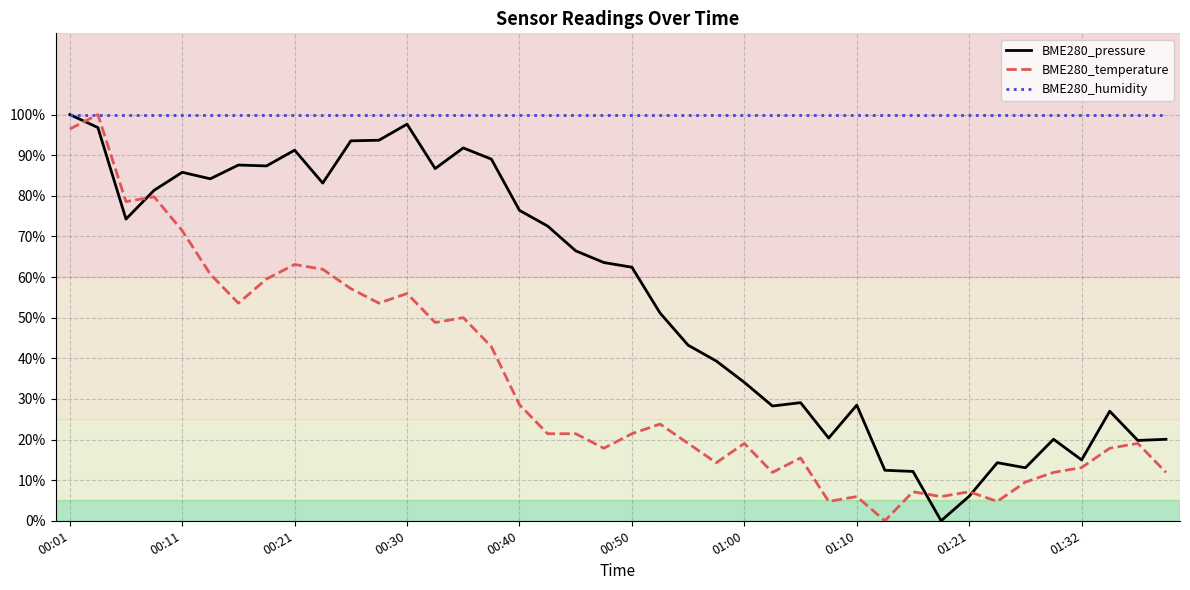

How many lines are shown in the chart?

3